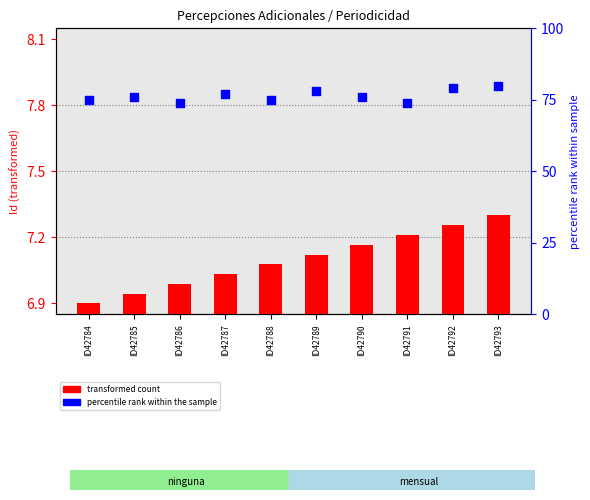

What are all the series names shown in the legend?

transformed count, percentile rank within the sample